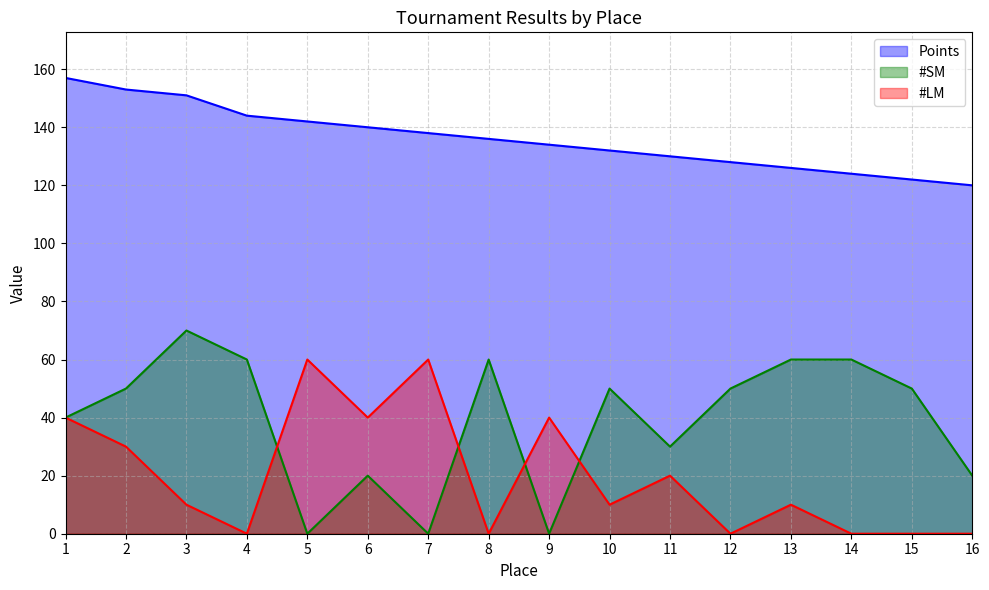

At 11, list the series in order from smallest to largest.

#LM, #SM, Points